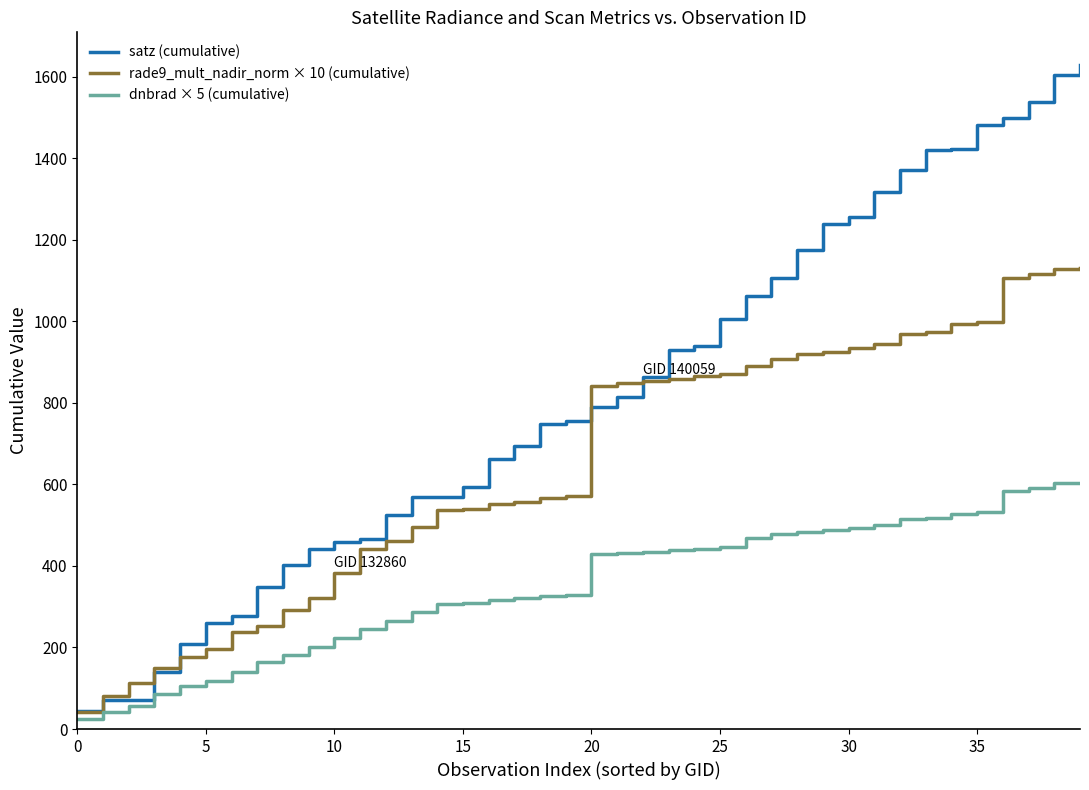

List the series in order of their peak value, lowest first.

dnbrad × 5 (cumulative), rade9_mult_nadir_norm × 10 (cumulative), satz (cumulative)